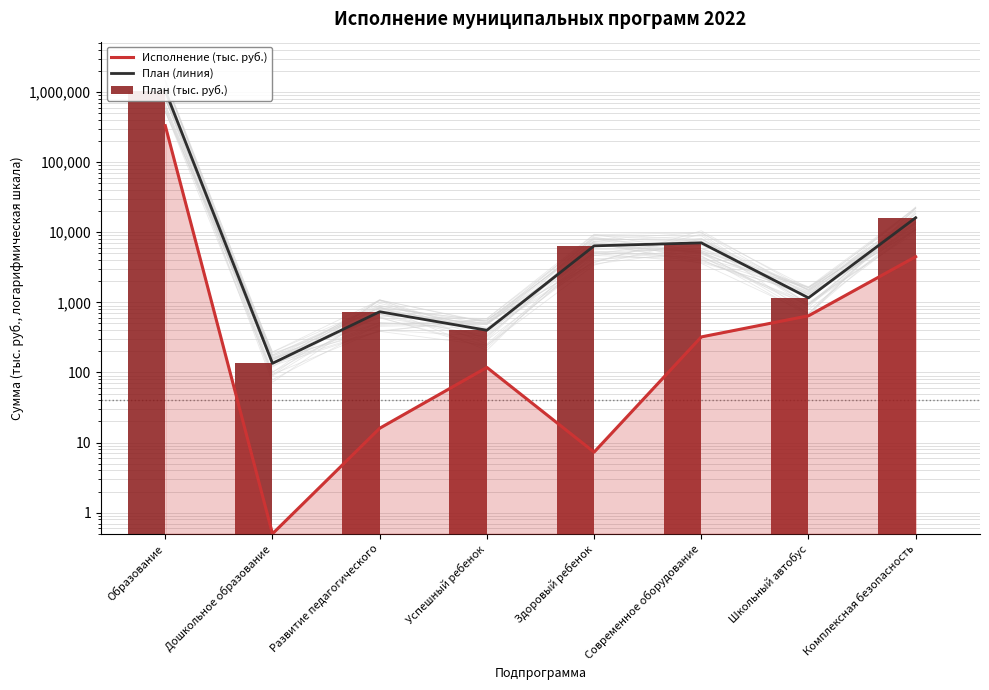

Is it true that План (тыс. руб.) equals 6401.6 at Здоровый ребенок?

True